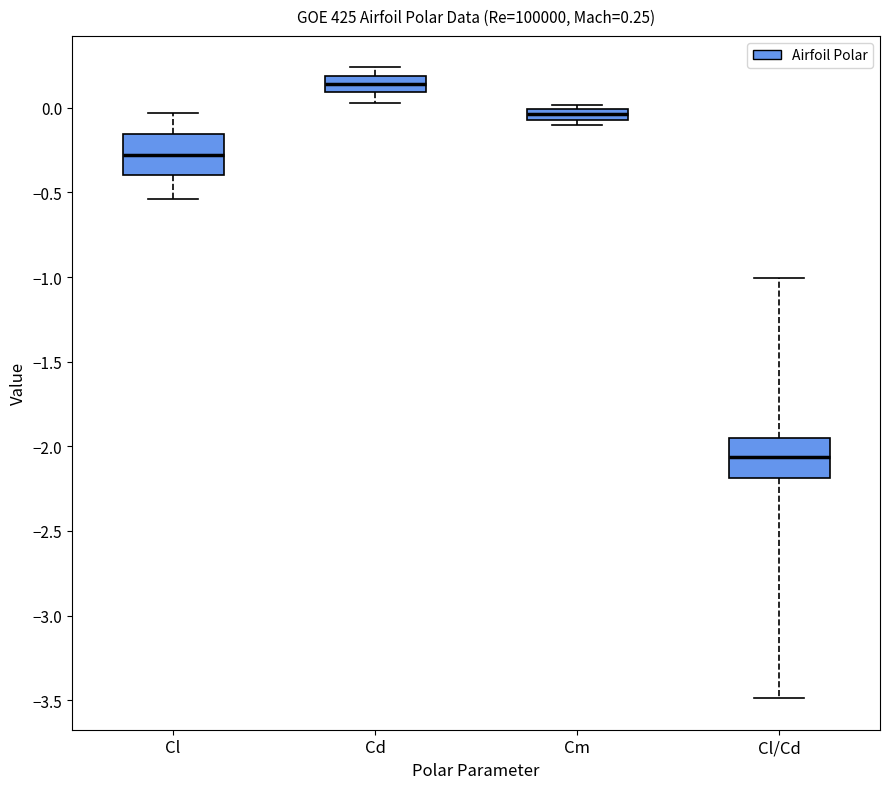

Which box has the highest median line?

Cd